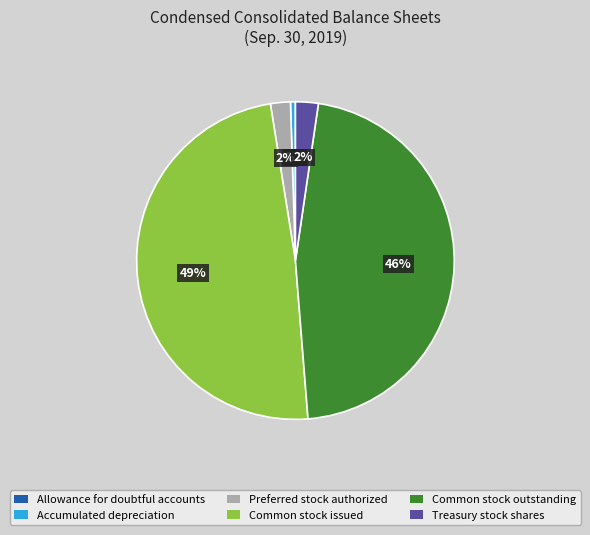

The Preferred stock authorized slice represents 2% of the pie. True or false?

True